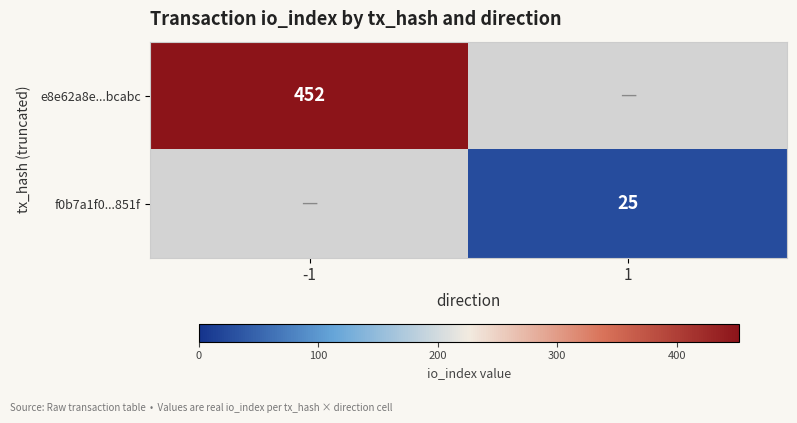

Is the value of e8e62a8e...bcabc at -1 greater than the value of f0b7a1f0...851f at 1?

Yes